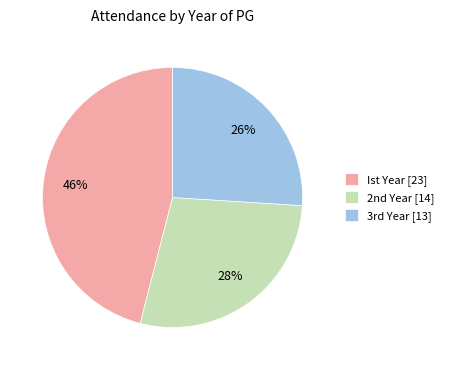

Count the number of slices in the pie.

3